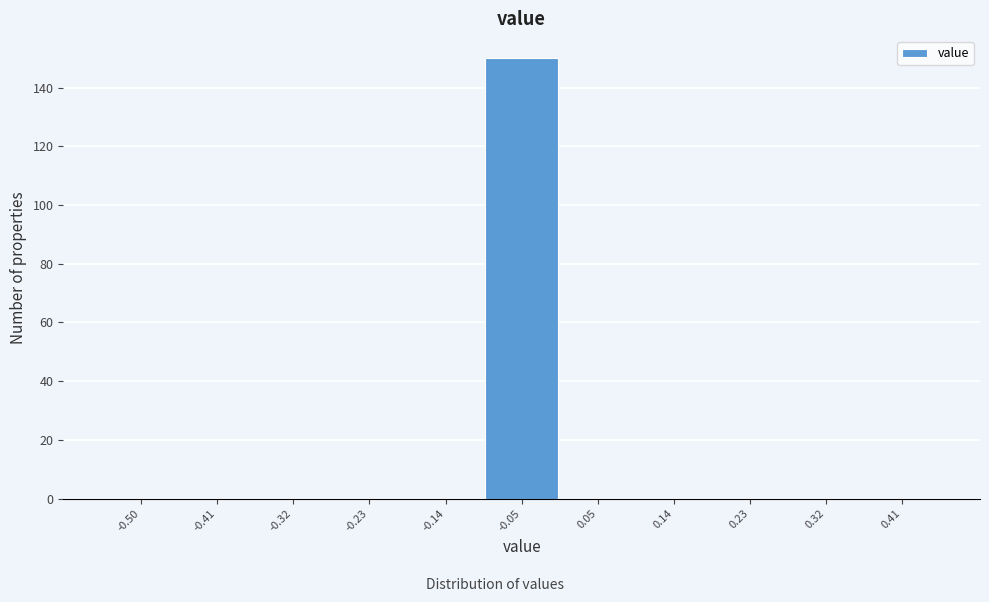

Reading right to left, extract all data points from this chart.

0.41=0	0.32=0	0.23=0	0.14=0	0.05=0	-0.05=150	-0.14=0	-0.23=0	-0.32=0	-0.41=0	-0.50=0